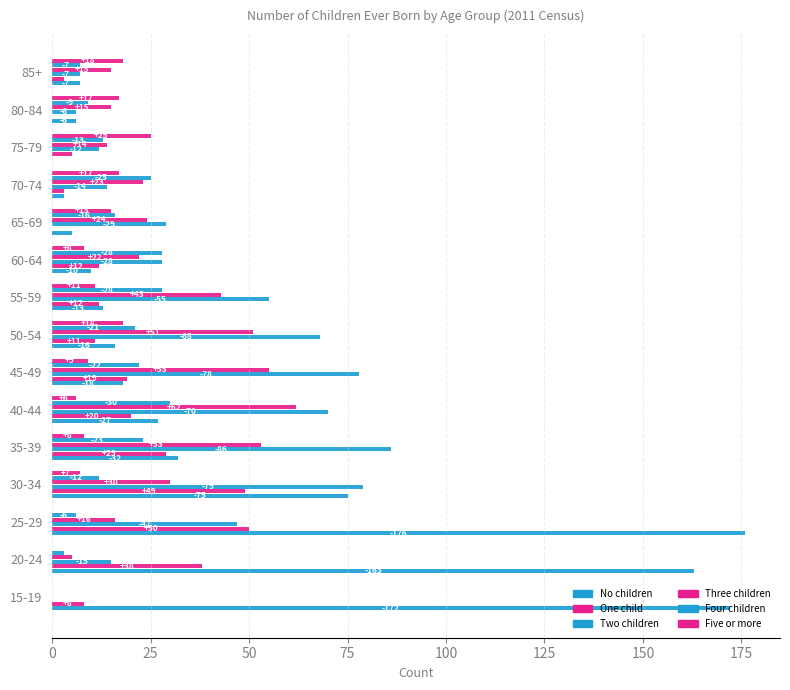

Which series has the largest total across all categories?

No children